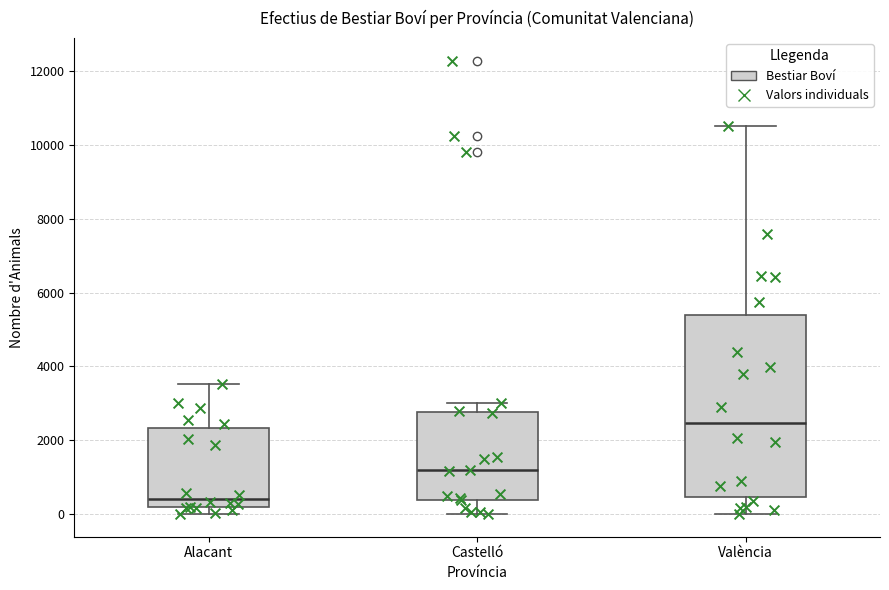

Where does the median line of the box for València sit on the y-axis? The values are not printed on the chart, so give them approximately, as read against the axis.

2400